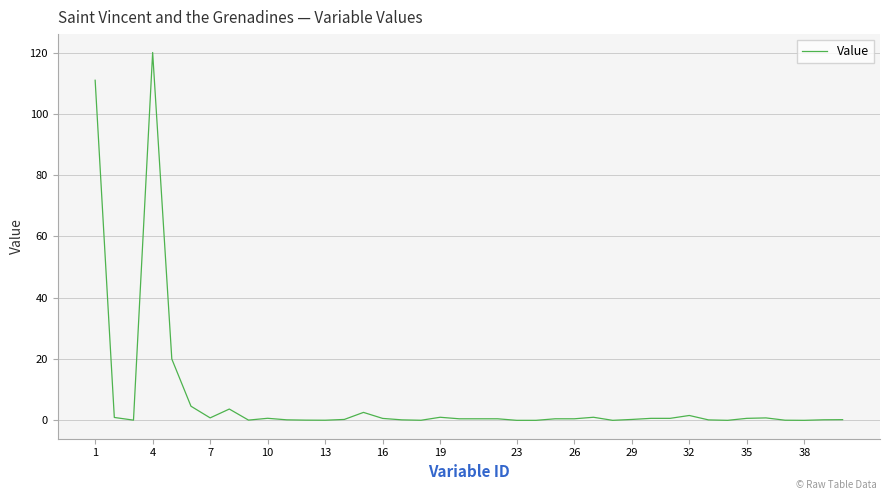

What is the difference between the maximum and minimum values?

120.0